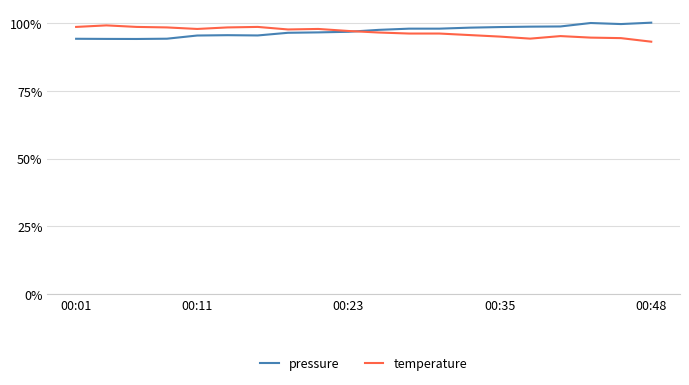

Reading left to right, what are all the values shown in this chart?

pressure: 0.9	0.9	0.9	0.9	1.0	1.0	1.0	1.0	1.0	1.0	1.0	1.0	1.0	1.0	1.0	1.0	1.0	1.0	1.0	1.0
temperature: 1.0	1.0	1.0	1.0	1.0	1.0	1.0	1.0	1.0	1.0	1.0	1.0	1.0	1.0	0.9	0.9	1.0	0.9	0.9	0.9